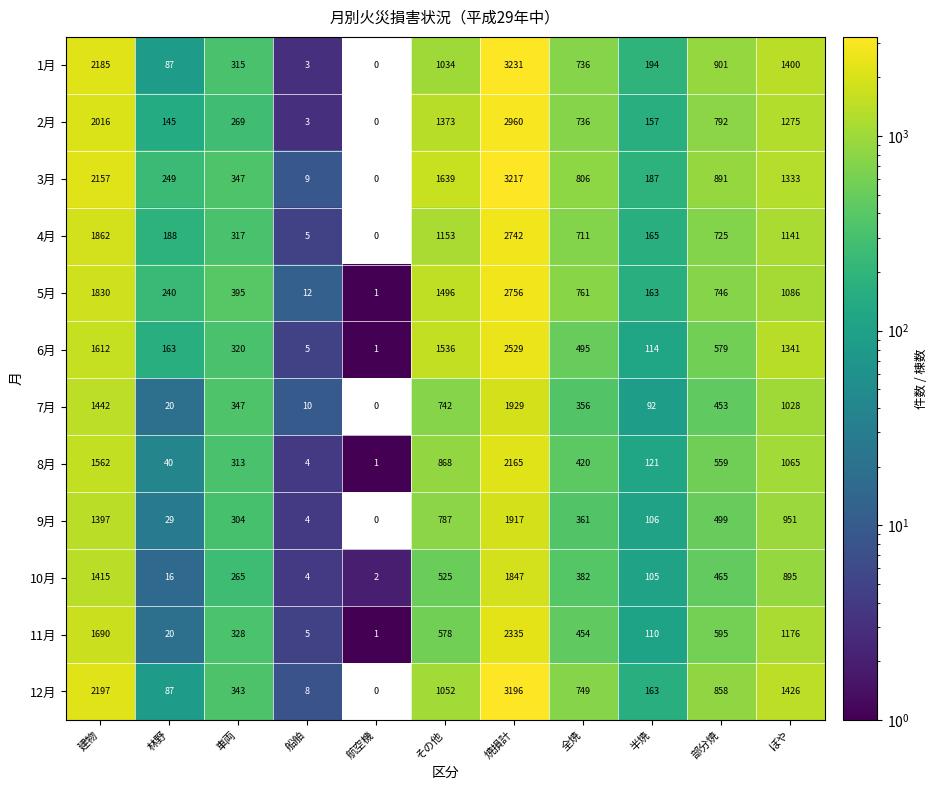

Is it true that 2月 equals 1 at 船舶?

False